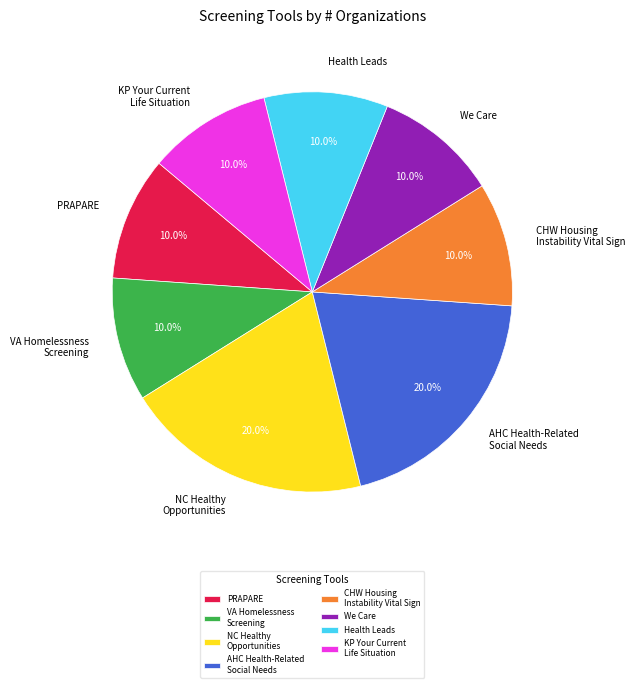

Does any single category account for the majority?

No